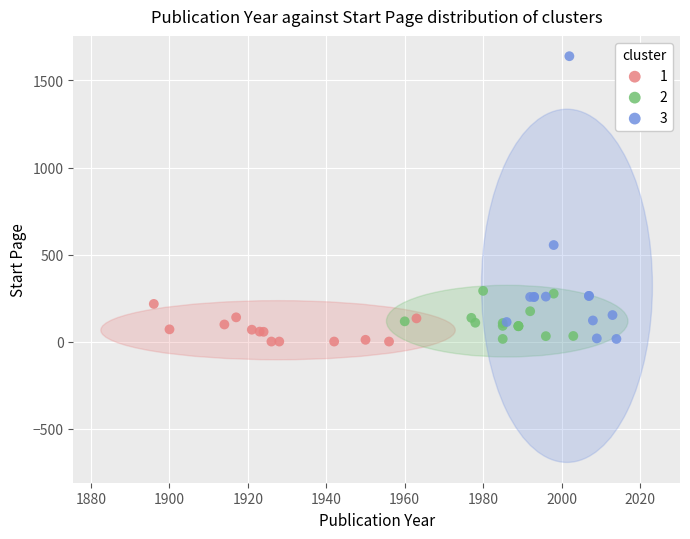

Which series reaches the maximum Y coordinate?

3